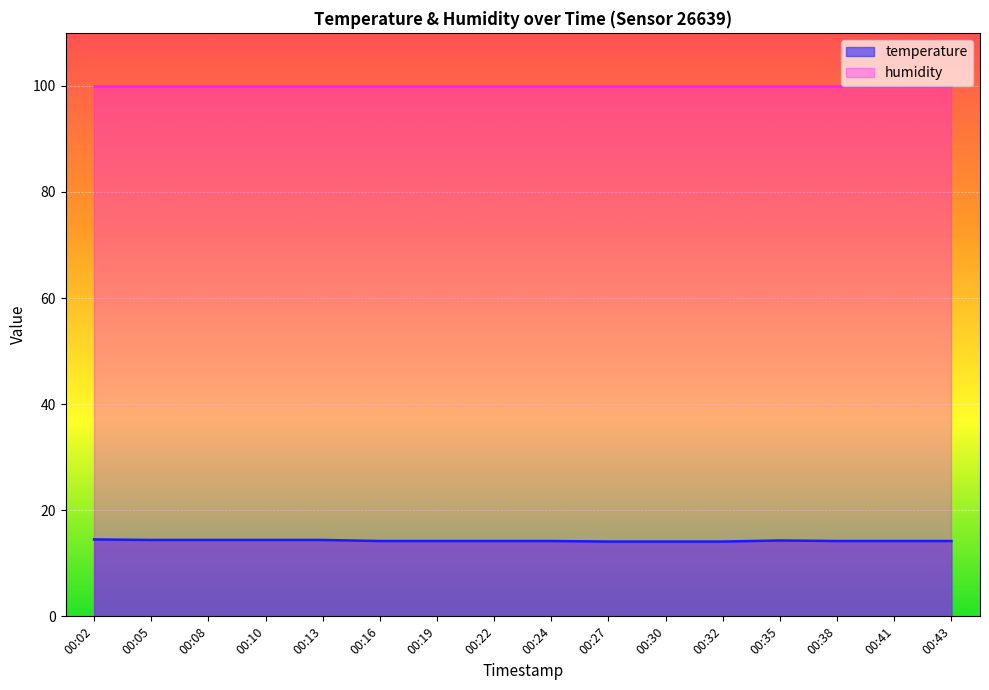

What is the ratio of the value at 00:27 to the value at 00:02?

1.0